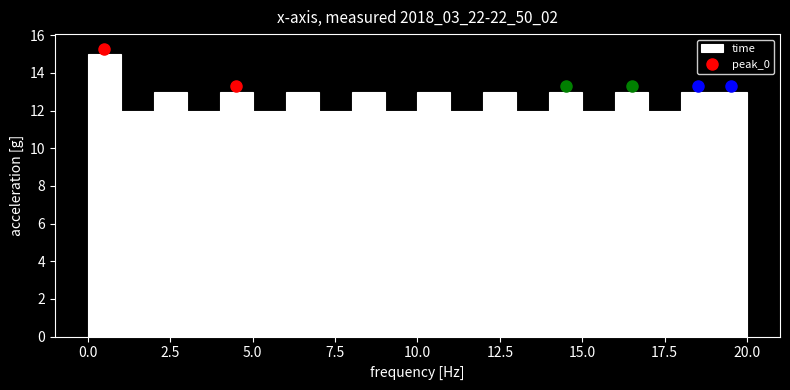

Around what value on the x-axis is the tallest bar? Give the approximate position of its centre, as read against the axis.

0.5